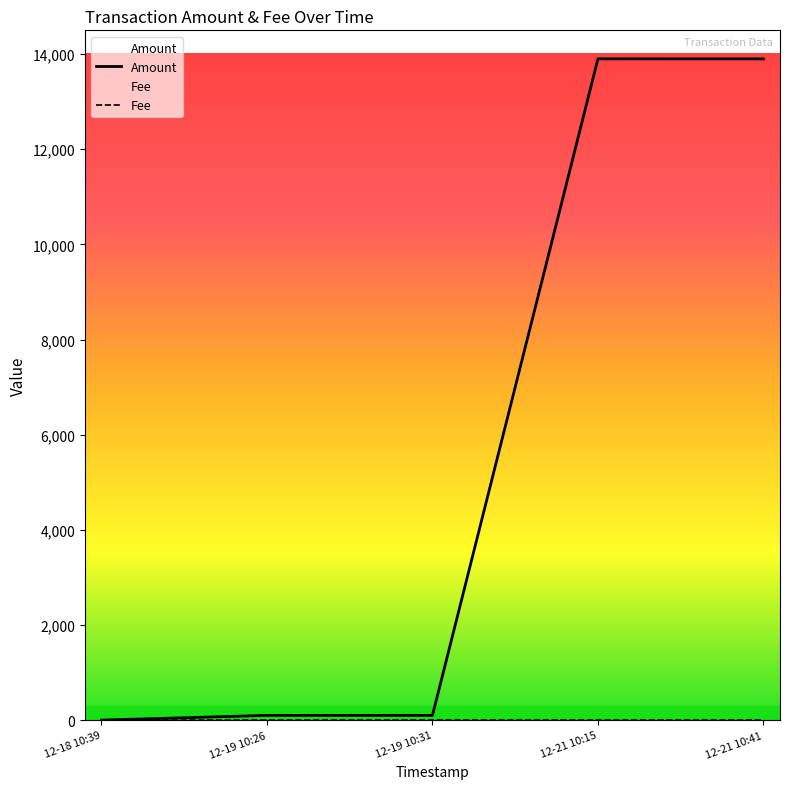

Which series has the largest range (max minus min)?

Amount